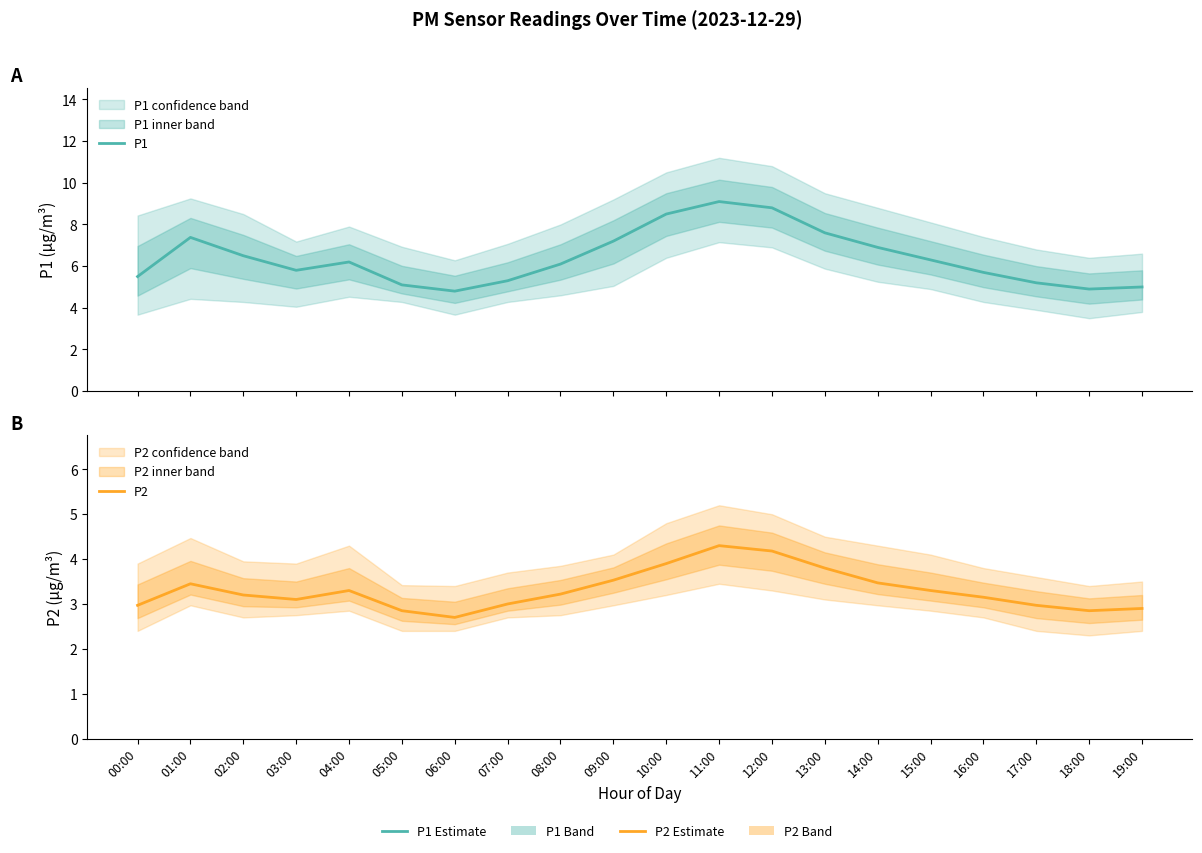

Where does the P2 series first go above 3?

01:00